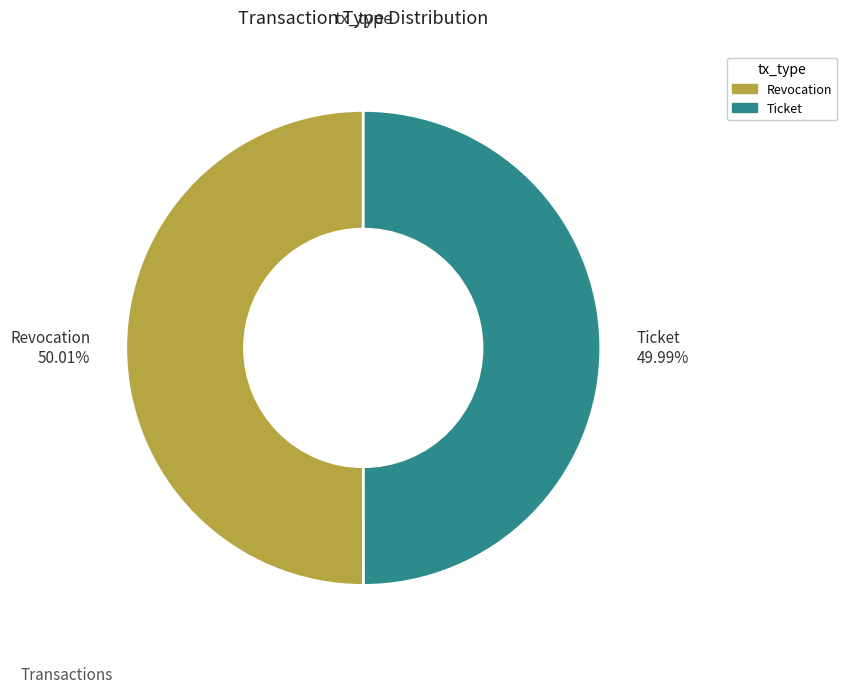

What is the ratio of the value at Ticket 49.99% to the value at Revocation 50.01%?

1.0